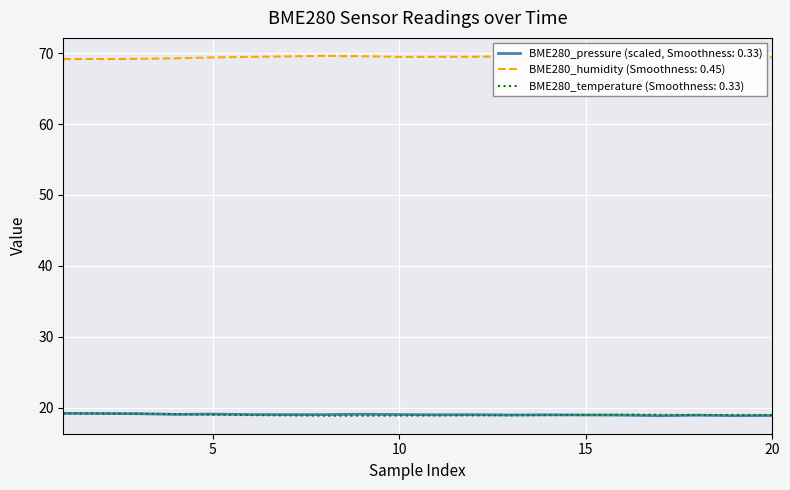

What is the maximum value for BME280_temperature (Smoothness: 0.33)?

19.2